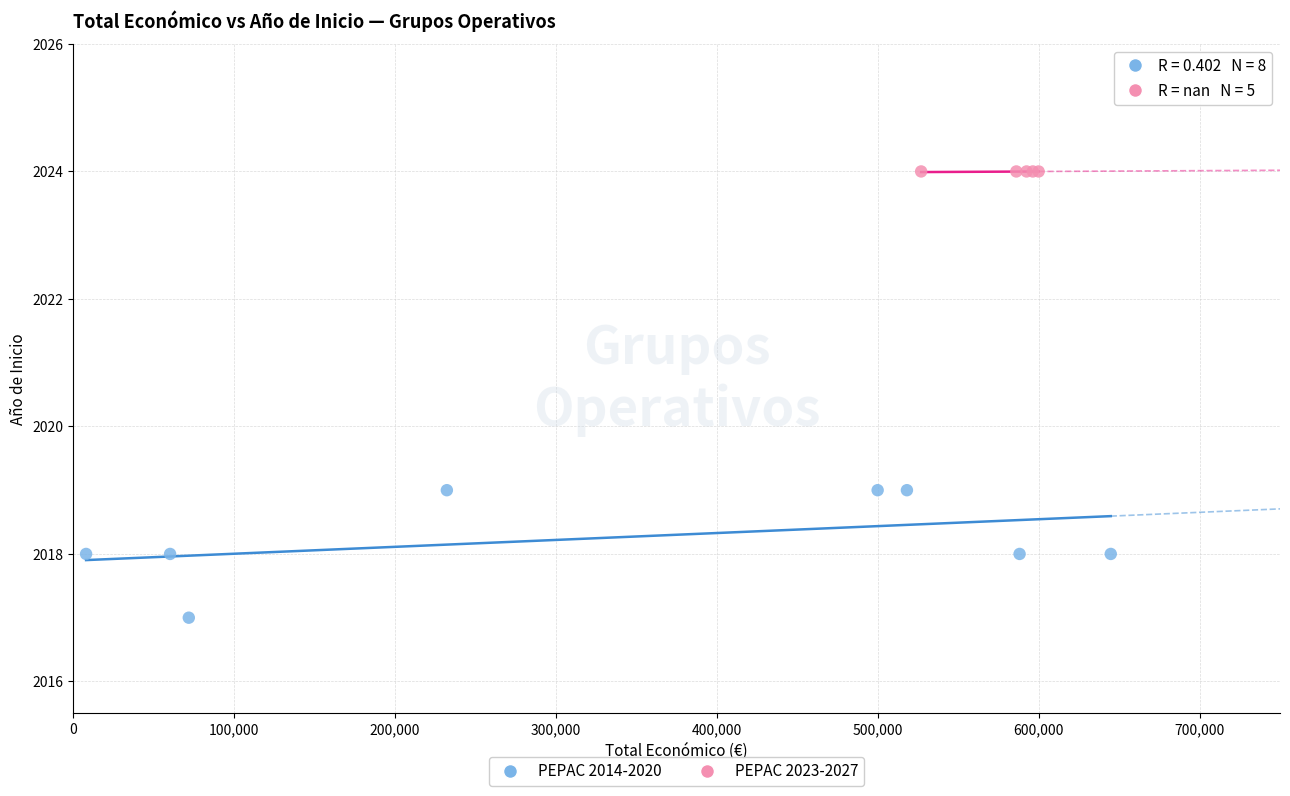

Which series contains the lowest Y value?

PEPAC 2014-2020